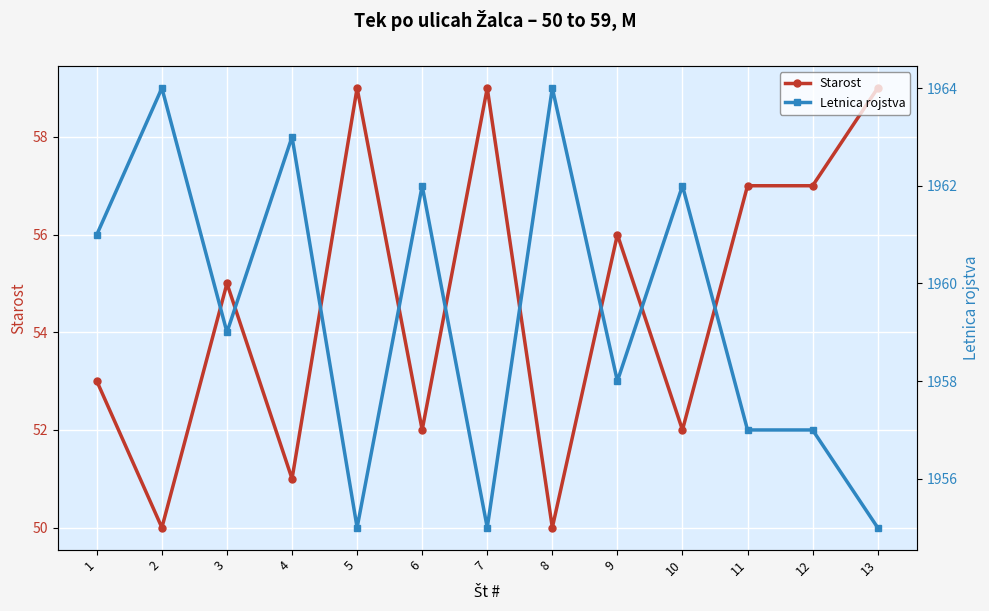

Reading right to left, transcribe all the data shown in this chart.

Starost: 59	57	57	52	56	50	59	52	59	51	55	50	53
Letnica rojstva: 1955	1957	1957	1962	1958	1964	1955	1962	1955	1963	1959	1964	1961